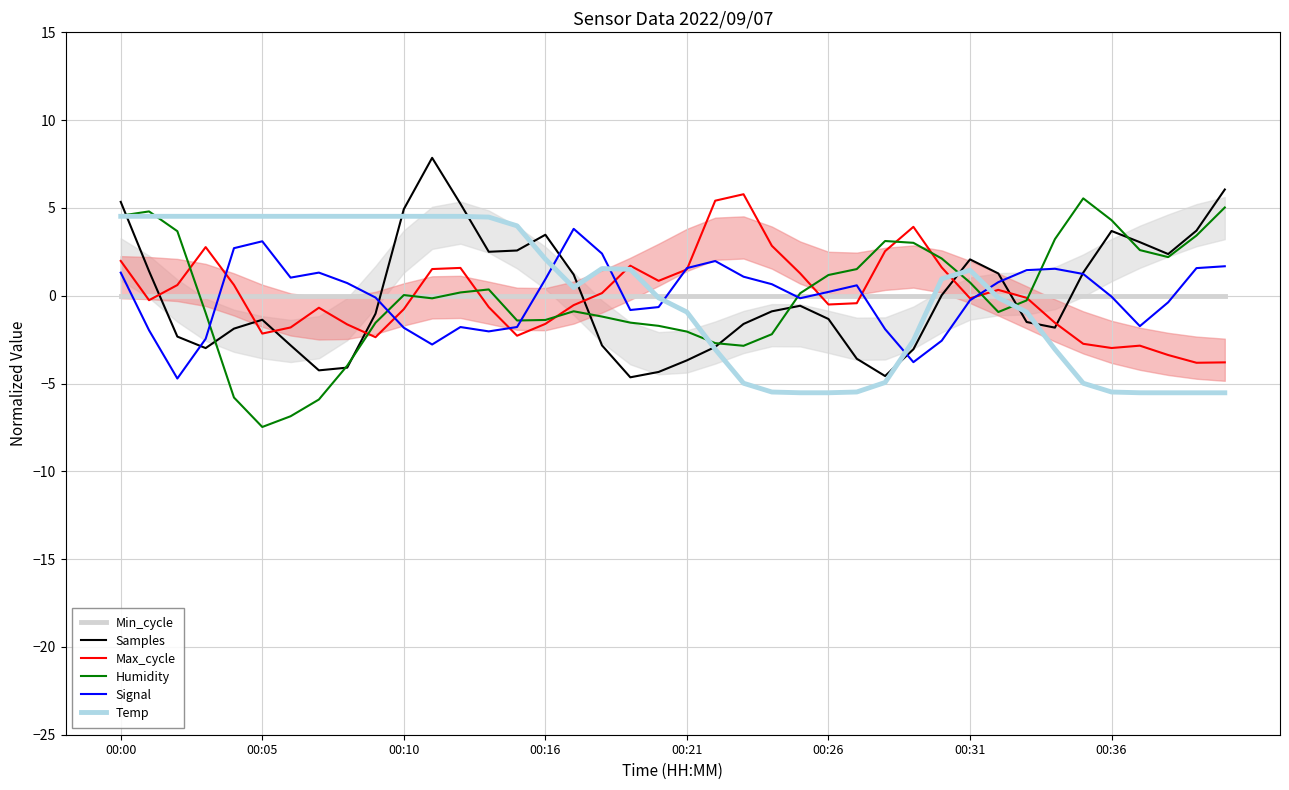

What is the value of the Signal point at the 3rd from the left?

-4.7